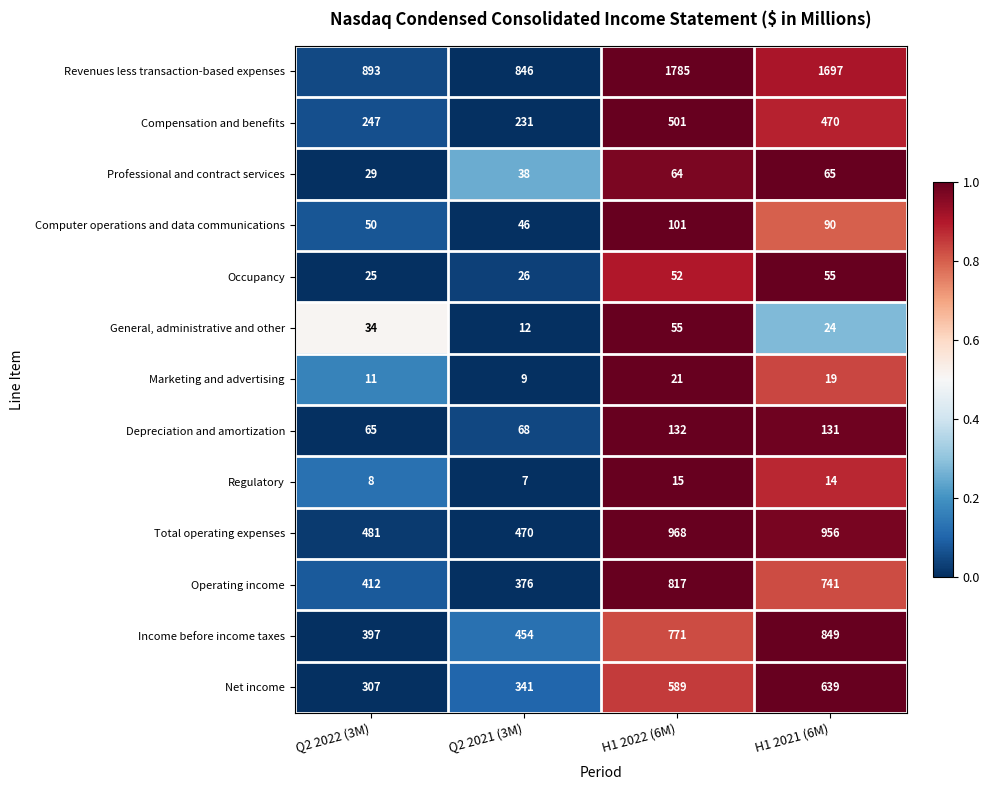

Rank the series at H1 2022 (6M) from lowest to highest value.

Regulatory, Marketing and advertising, Occupancy, General, administrative and other, Professional and contract services, Computer operations and data communications, Depreciation and amortization, Compensation and benefits, Net income, Income before income taxes, Operating income, Total operating expenses, Revenues less transaction-based expenses